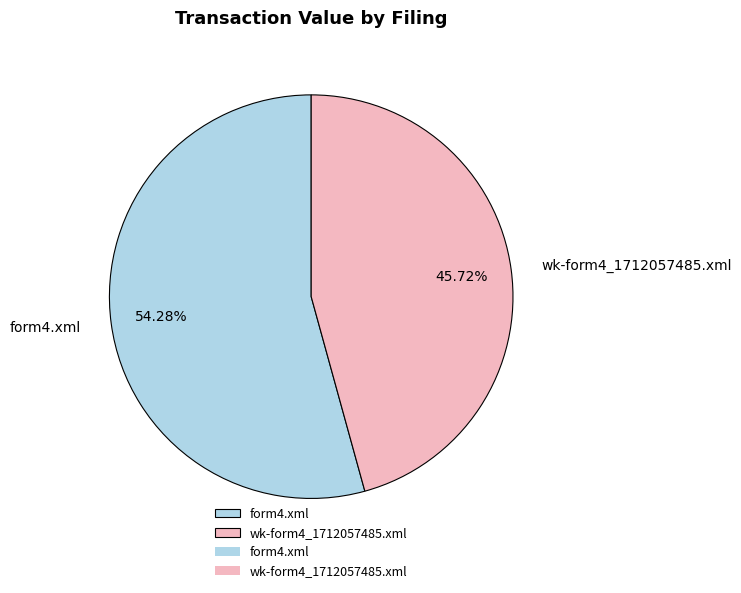

How many segments does this pie chart have?

2